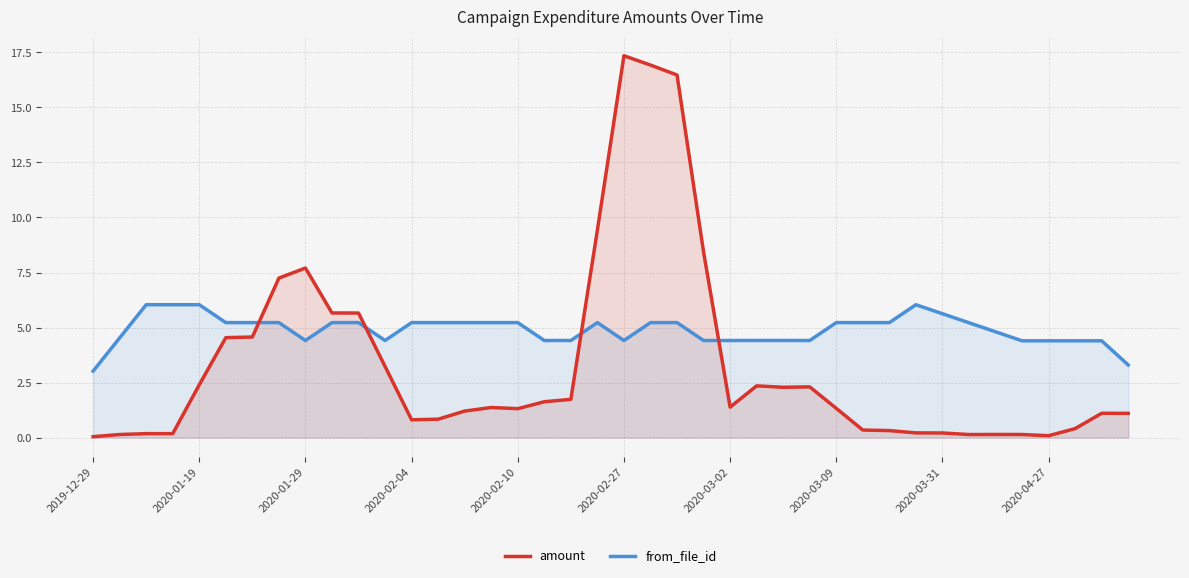

True or false: amount has more than 0 points higher than both neighbors.

True